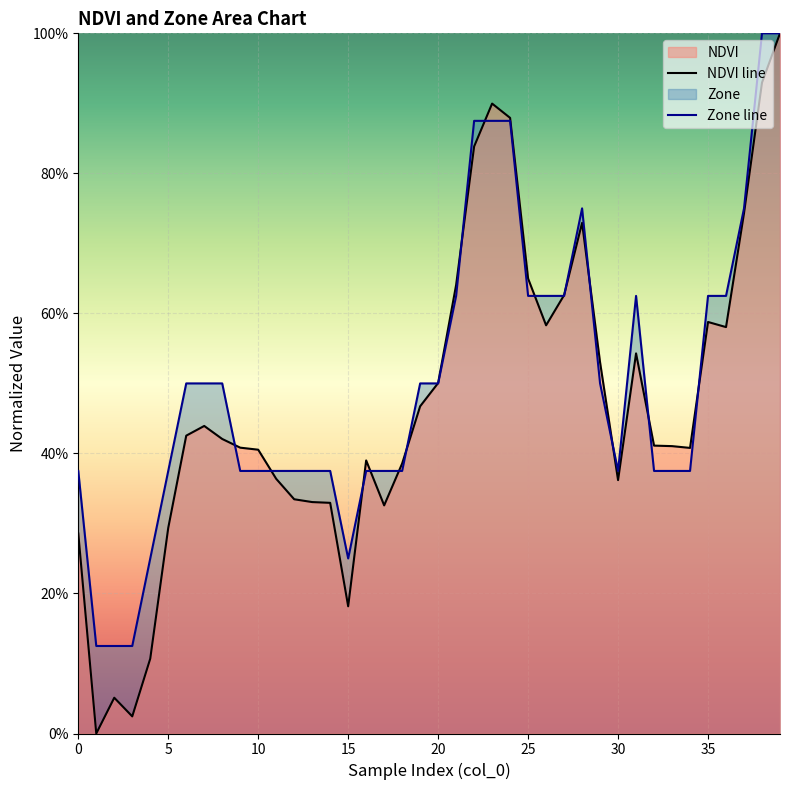

Rank the series by their average value, from lowest to highest.

NDVI line, Zone line